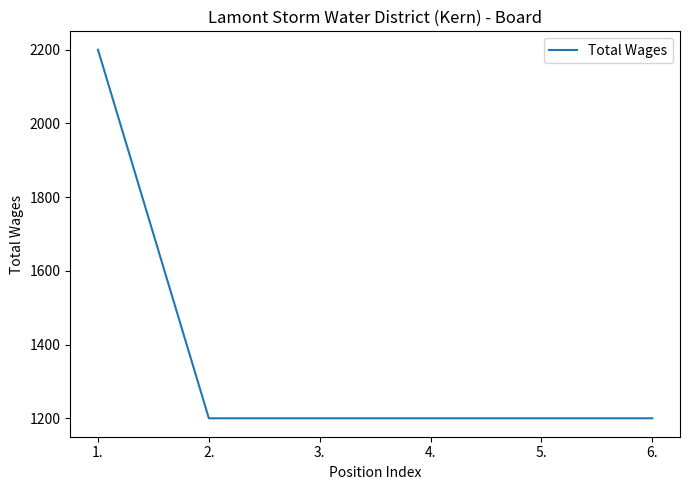

What is the maximum value shown in the chart?

2200